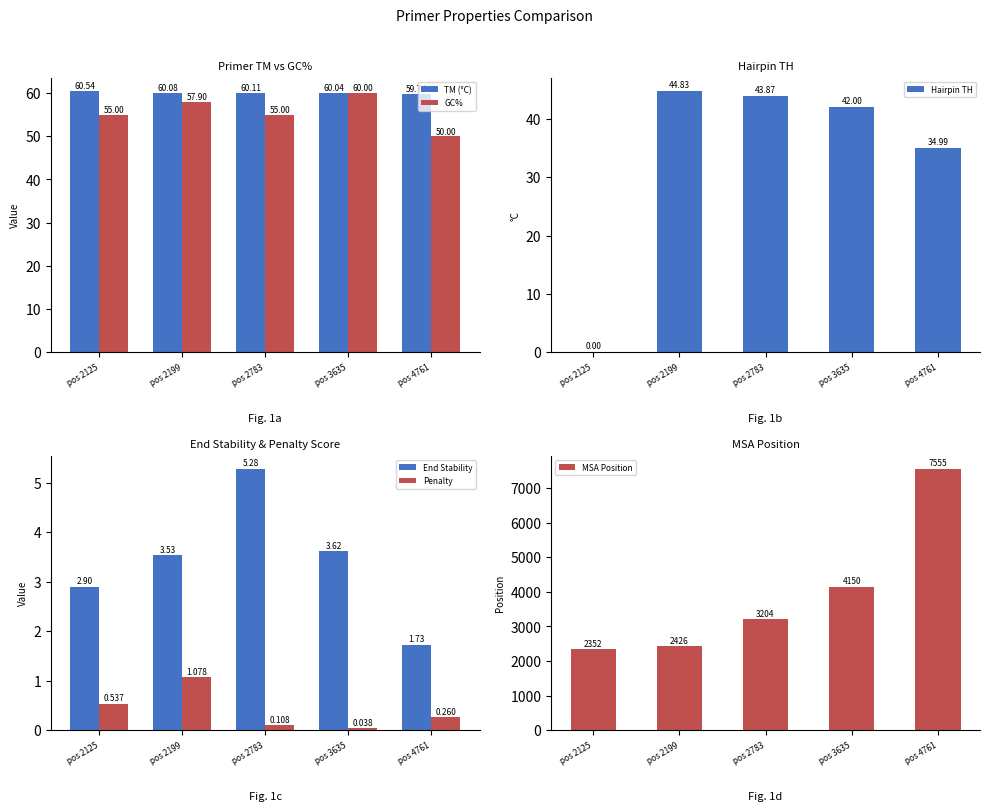

What is the value of the MSA Position bar at the 1st from the left?

2352